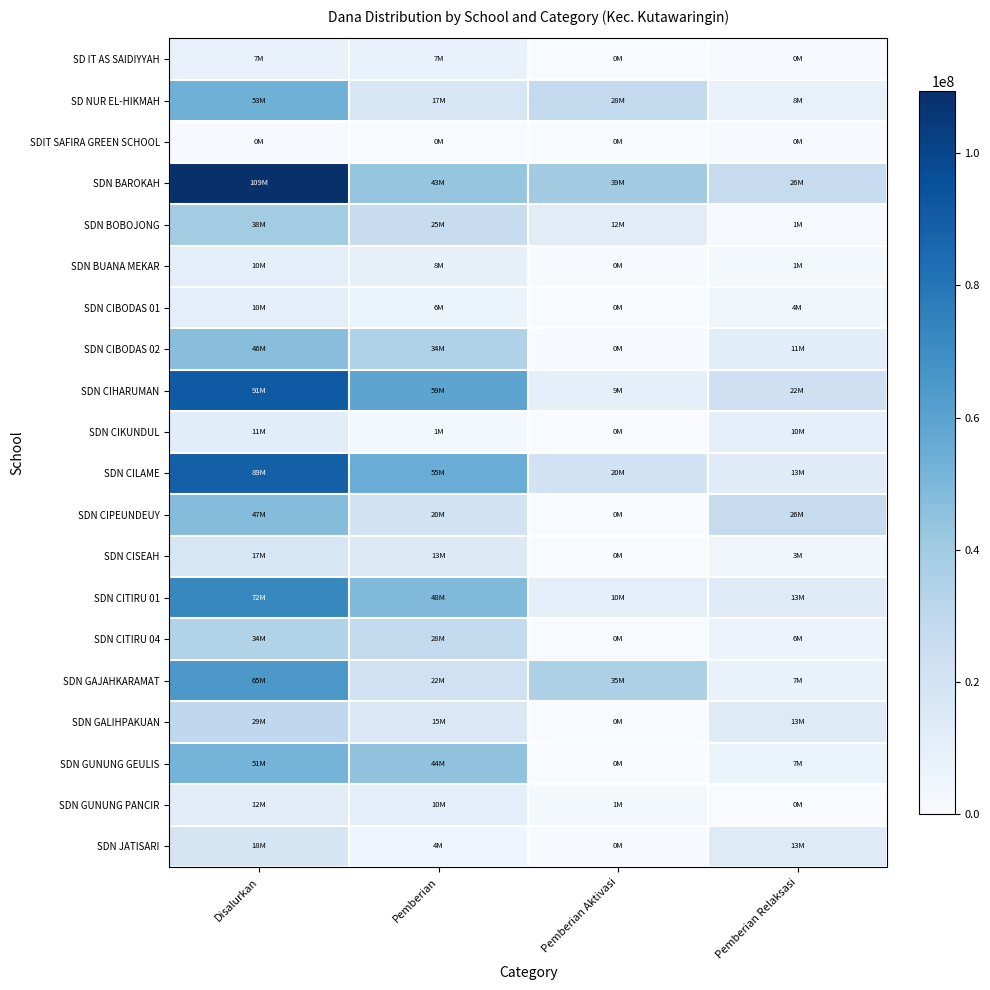

List the series in order of their peak value, highest first.

SDN BAROKAH, SDN CIHARUMAN, SDN CILAME, SDN CITIRU 01, SDN GAJAHKARAMAT, SD NUR EL-HIKMAH, SDN GUNUNG GEULIS, SDN CIPEUNDEUY, SDN CIBODAS 02, SDN BOBOJONG, SDN CITIRU 04, SDN GALIHPAKUAN, SDN JATISARI, SDN CISEAH, SDN GUNUNG PANCIR, SDN CIKUNDUL, SDN BUANA MEKAR, SDN CIBODAS 01, SD IT AS SAIDIYYAH, SDIT SAFIRA GREEN SCHOOL